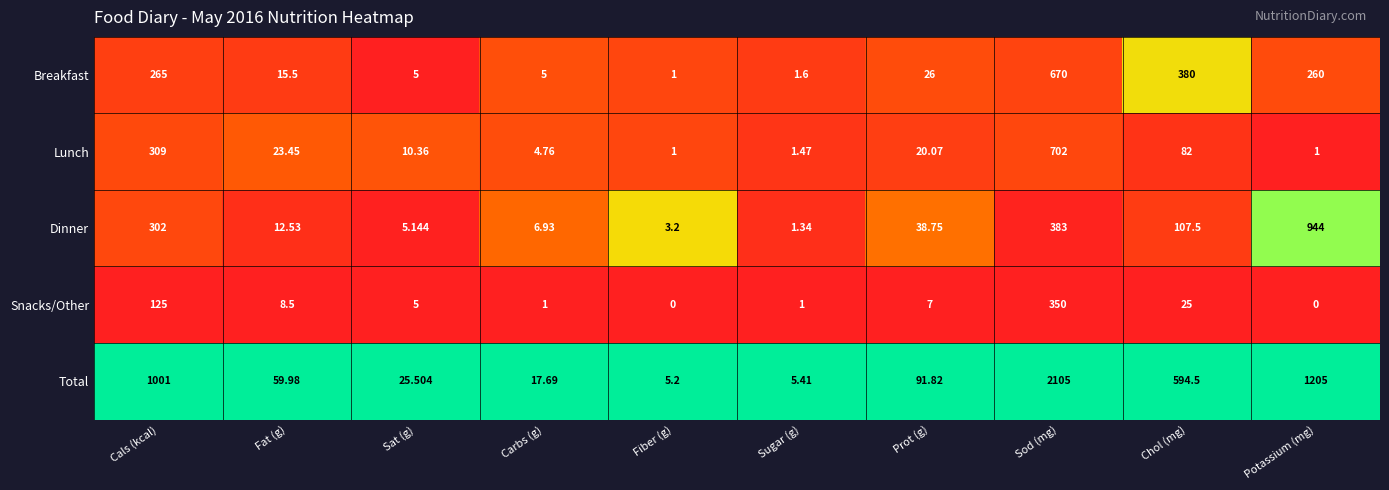

Rank the series by their maximum value, from lowest to highest.

Snacks/Other, Breakfast, Lunch, Dinner, Total